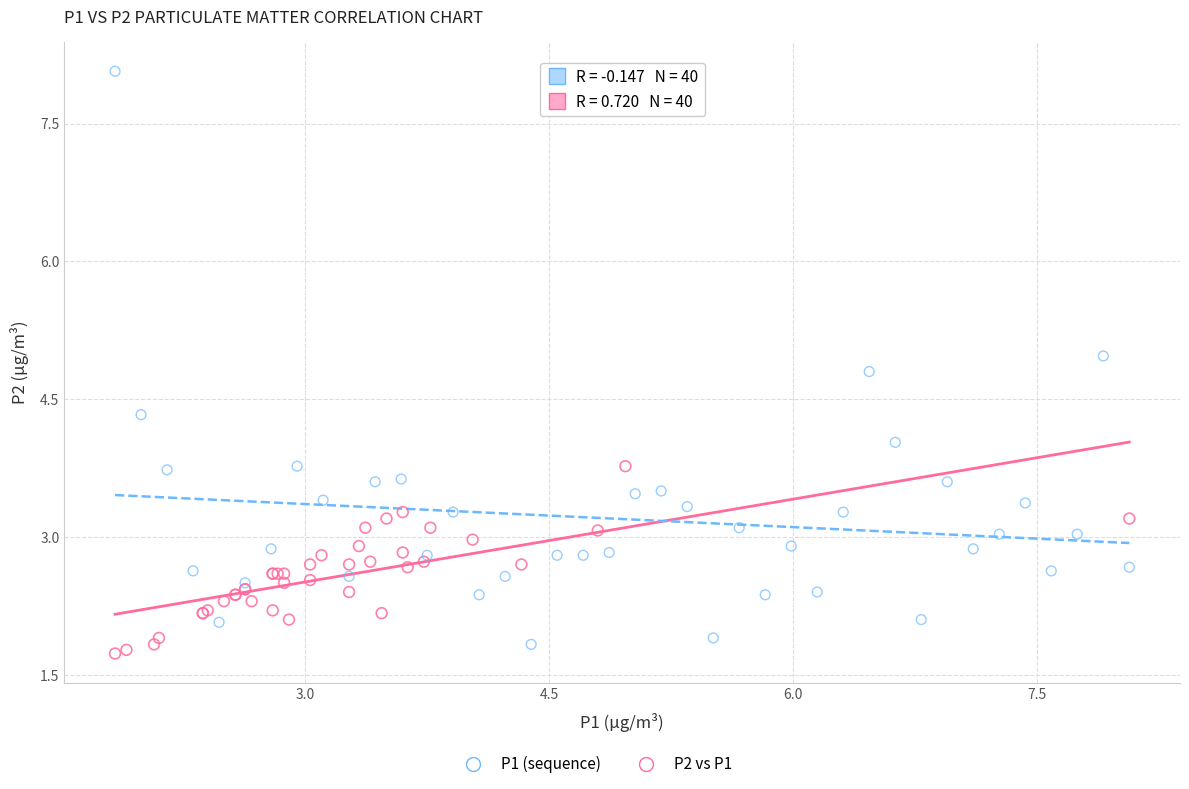

Which series has the largest Y range (max minus min)?

P1 (sequence)